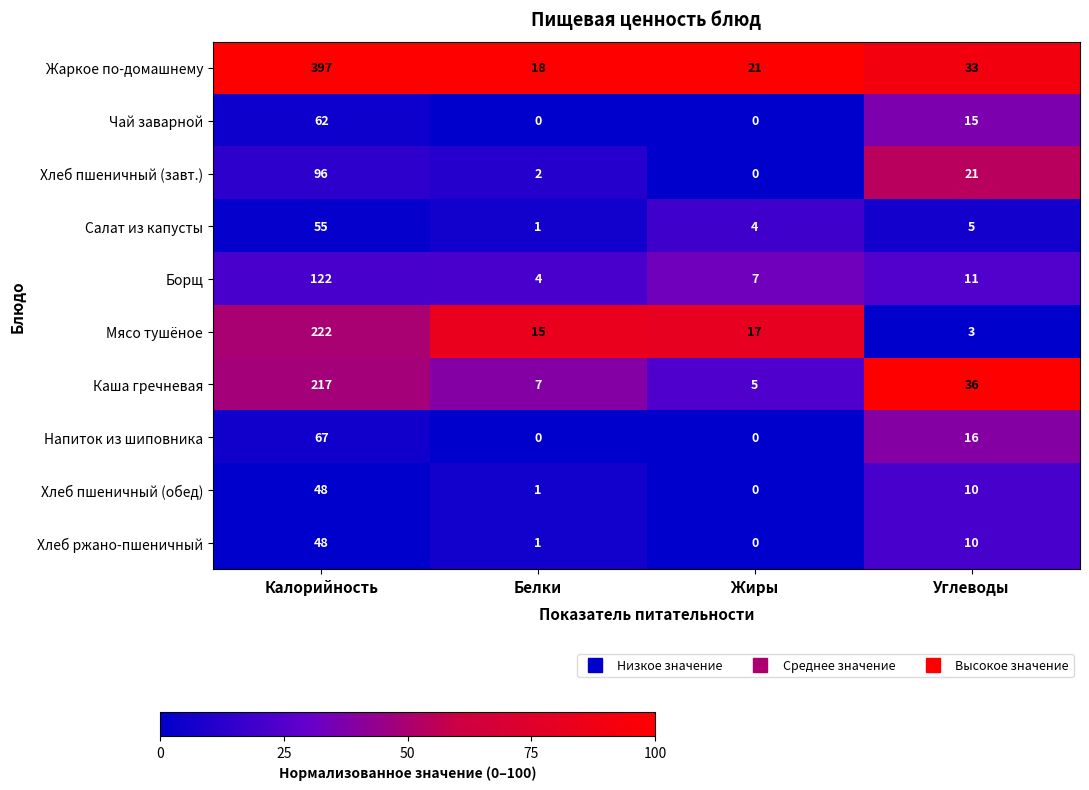

Which series has the largest total across all categories?

Жаркое по-домашнему